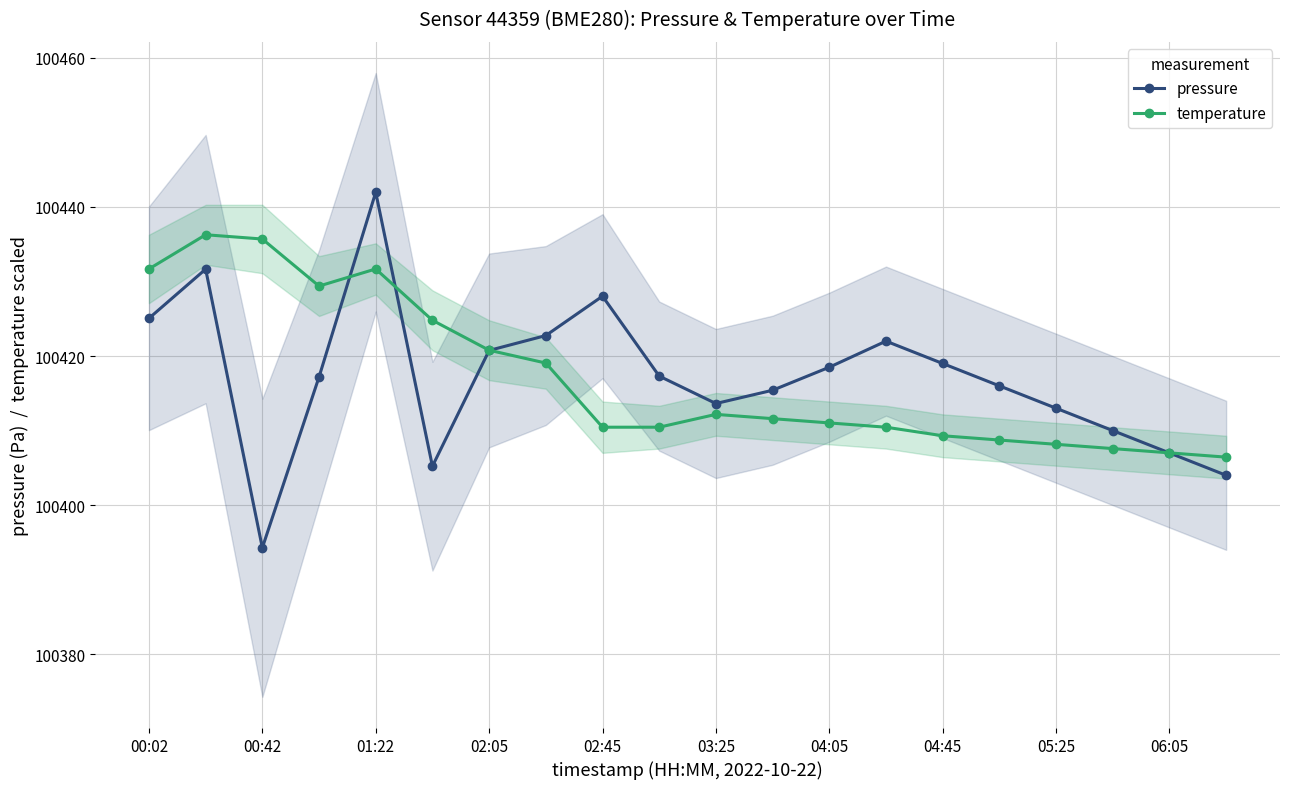

What value does the pressure series have at 11?

100415.4